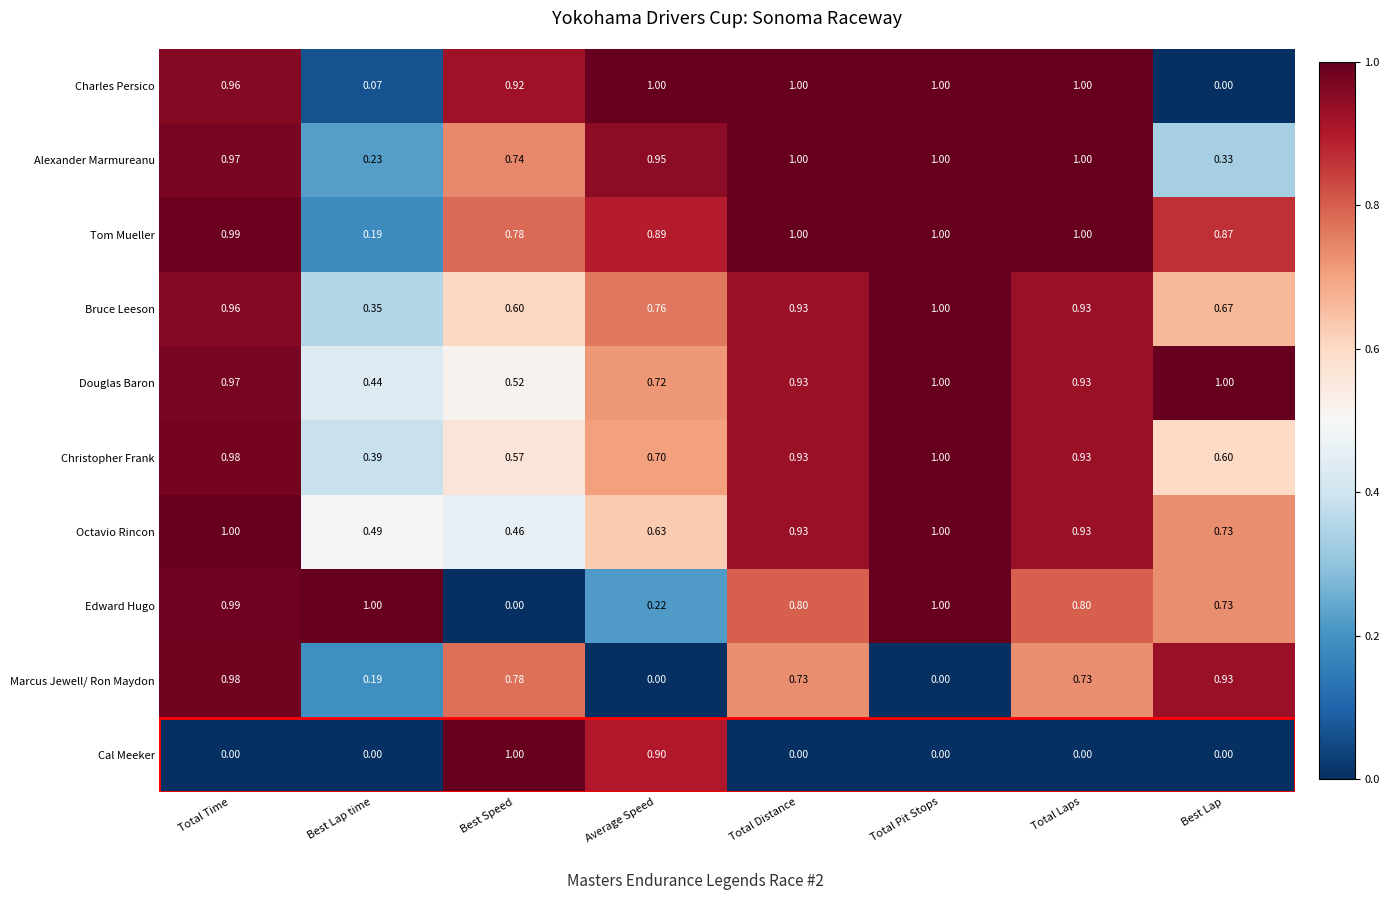

Rank the series at Average Speed from highest to lowest value.

Charles Persico, Alexander Marmureanu, Cal Meeker, Tom Mueller, Bruce Leeson, Douglas Baron, Christopher Frank, Octavio Rincon, Edward Hugo, Marcus Jewell/ Ron Maydon